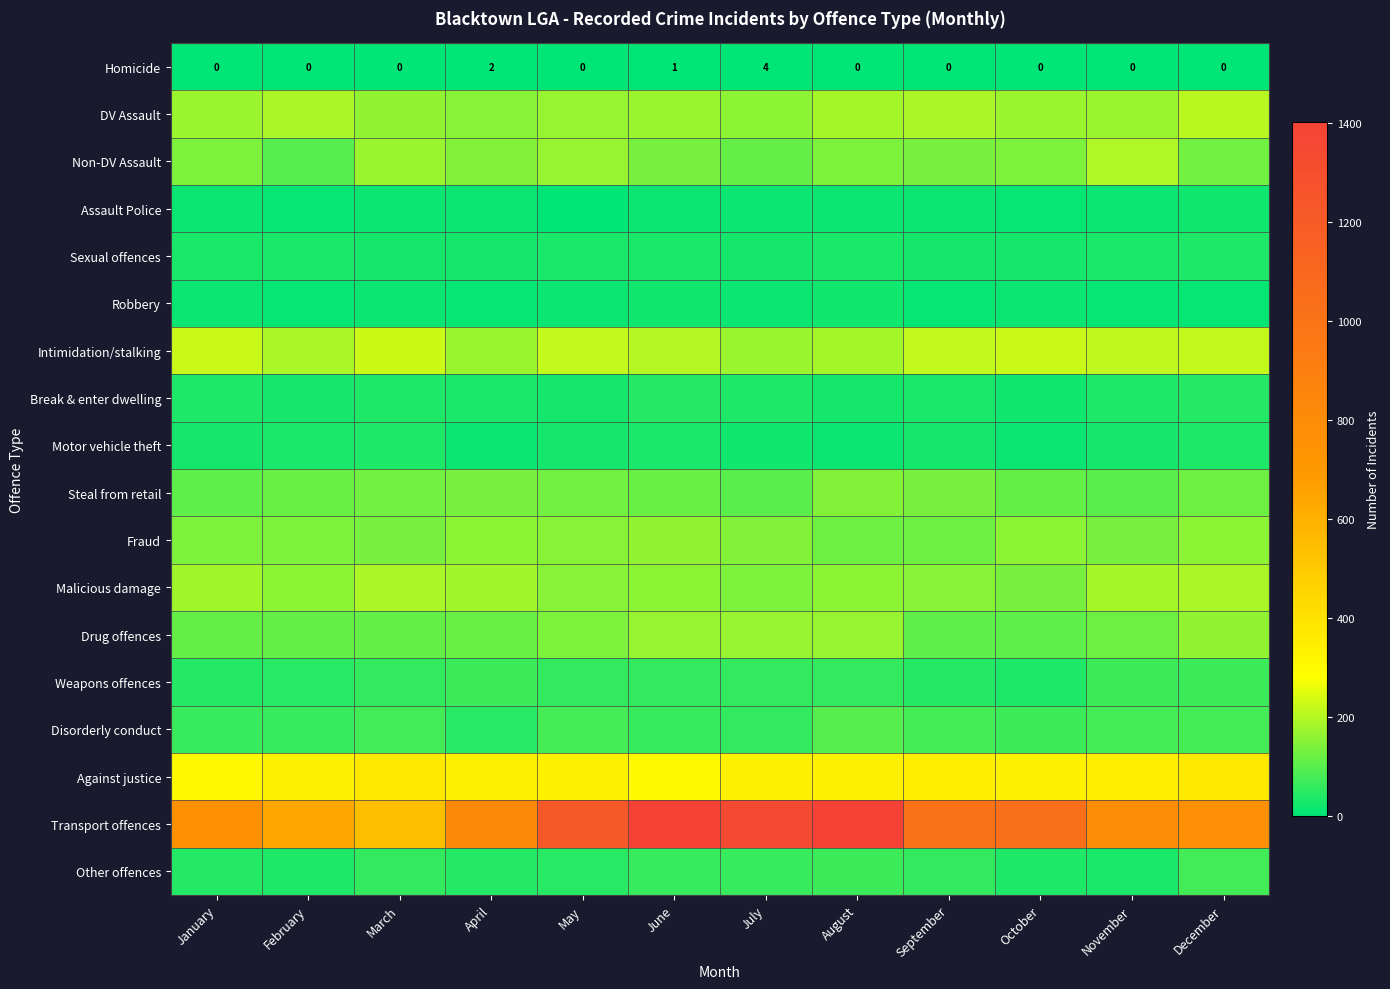

Is it true that Weapons offences equals 42 at January?

True